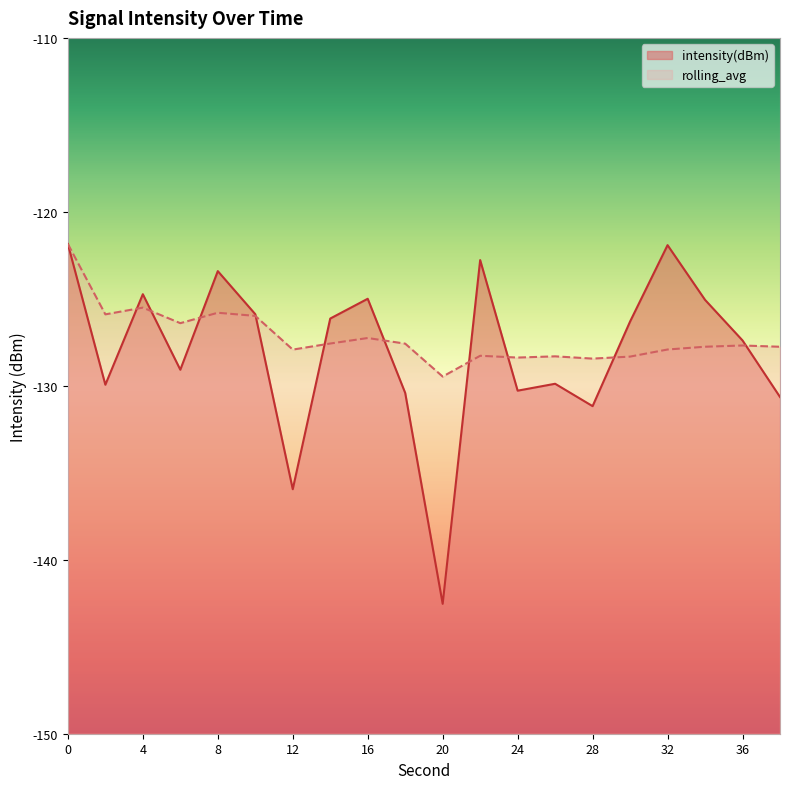

What is the difference between the maximum and minimum values in the intensity(dBm) series?

20.7